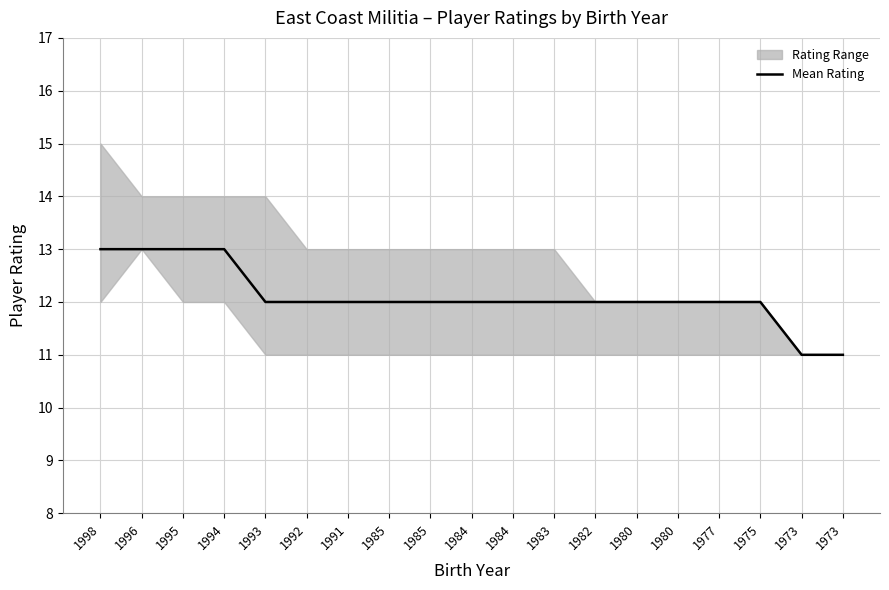

How many lines are shown in the chart?

1